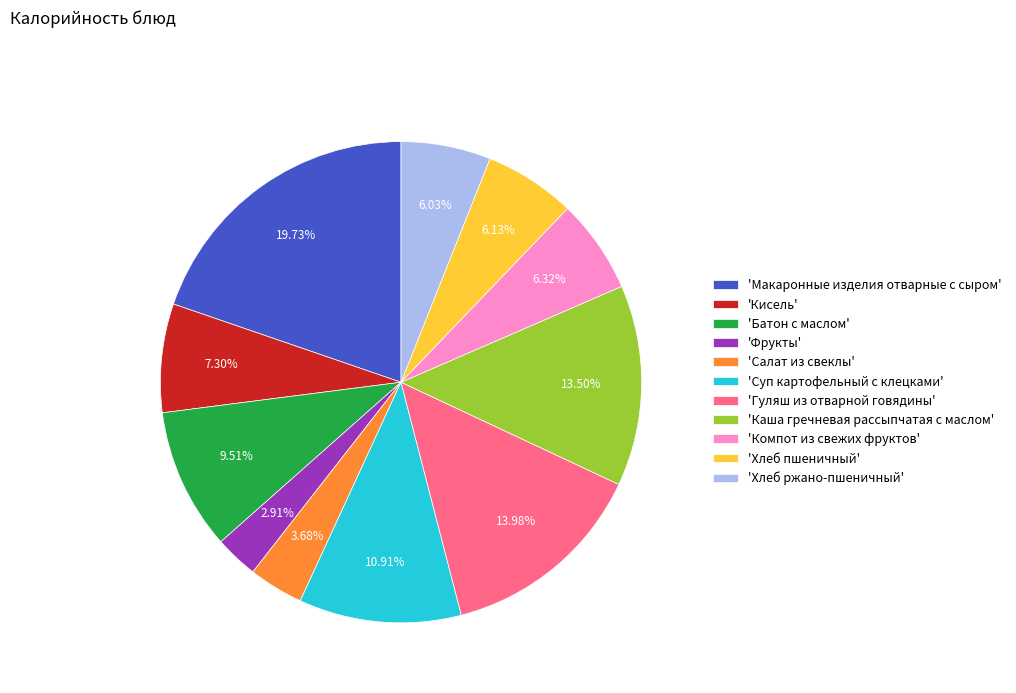

Is 'Салат из свеклы' the majority of the pie?

No